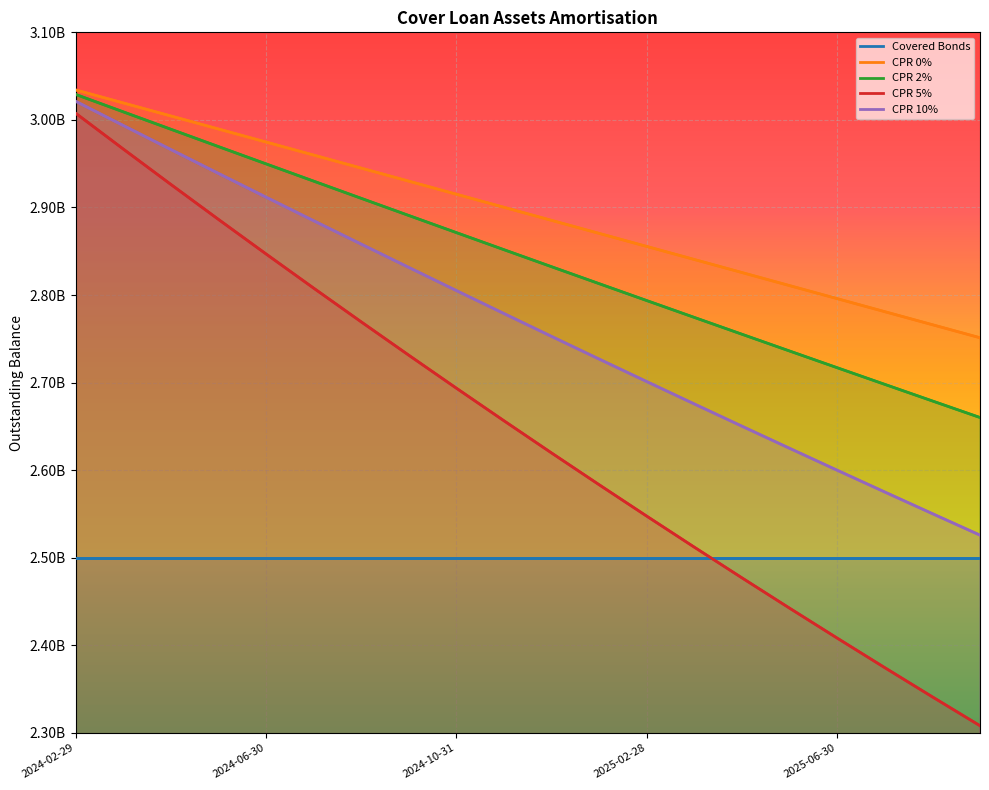

How many data points does each series have?

20